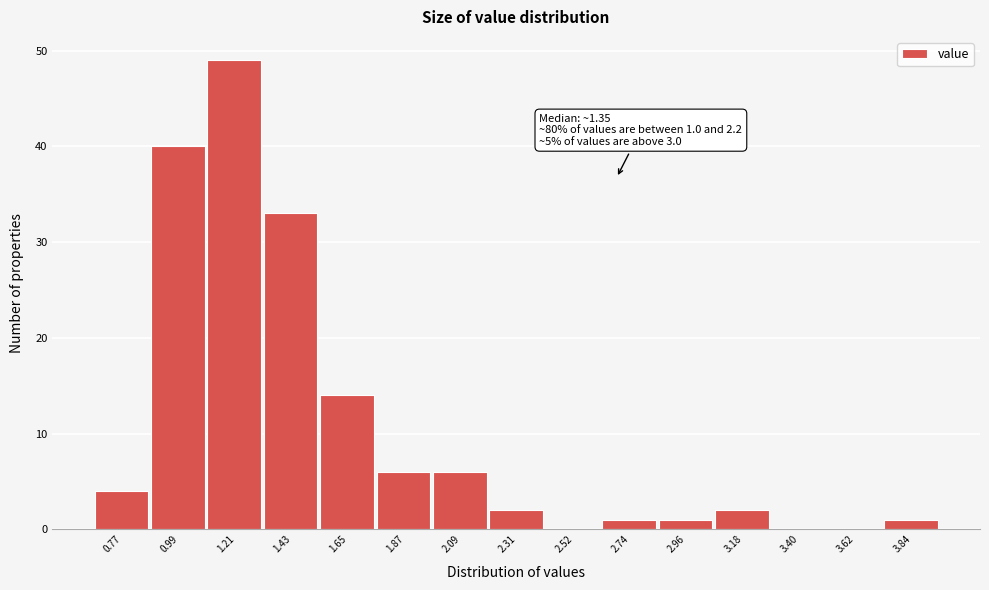

Reading right to left, transcribe all the data shown in this chart.

3.84=1	3.62=0	3.40=0	3.18=2	2.96=1	2.74=1	2.52=0	2.31=2	2.09=6	1.87=6	1.65=14	1.43=33	1.21=49	0.99=40	0.77=4